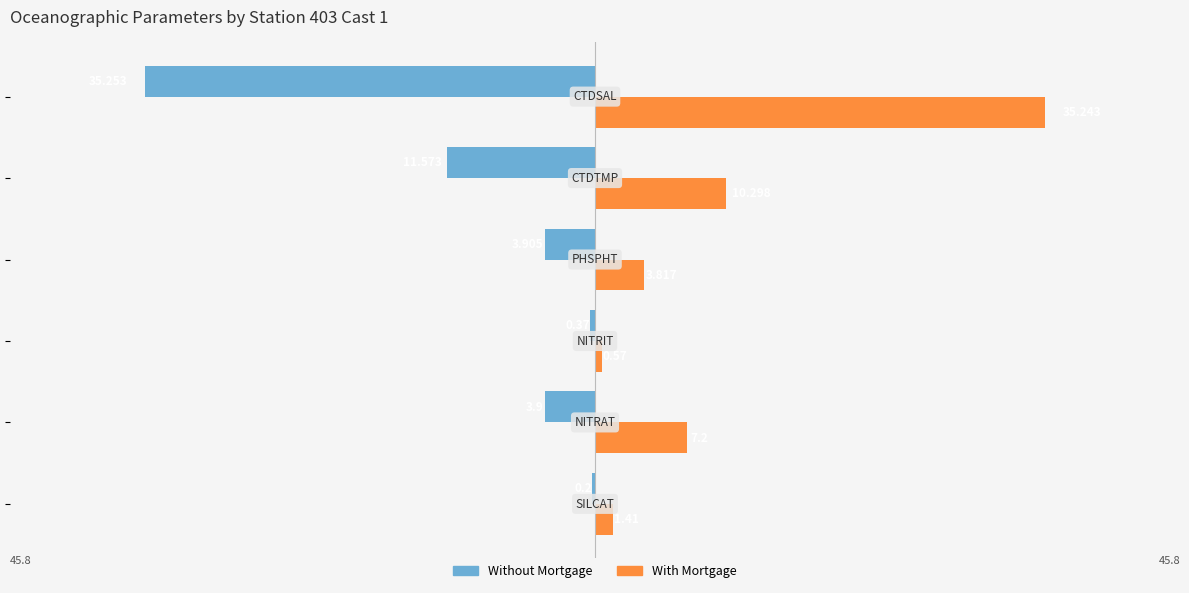

What are all the series names shown in the legend?

Without Mortgage, With Mortgage